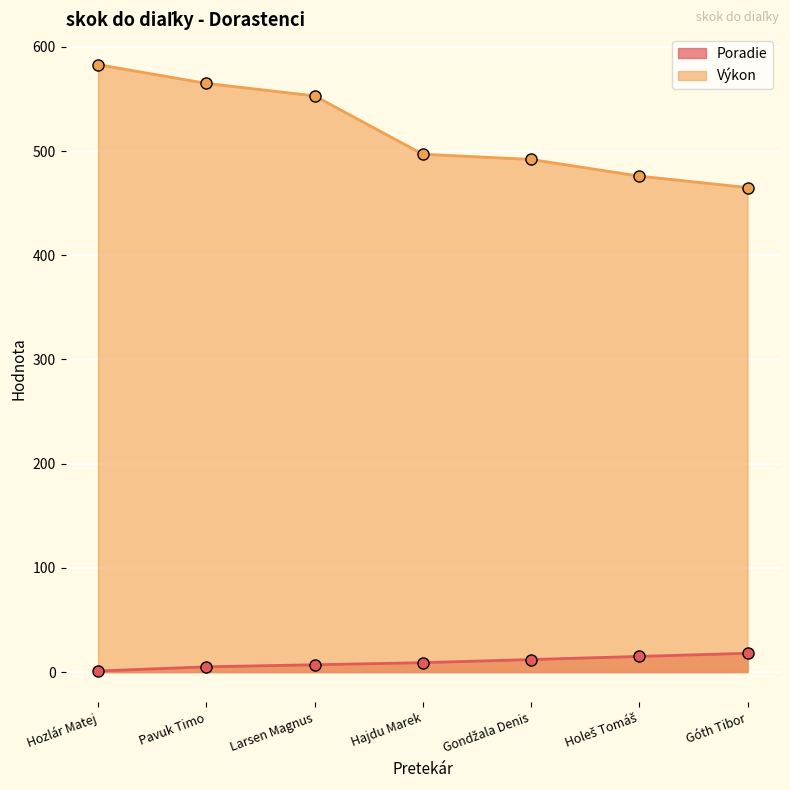

The Poradie series shows 3 at Gondžala Denis. True or false?

False